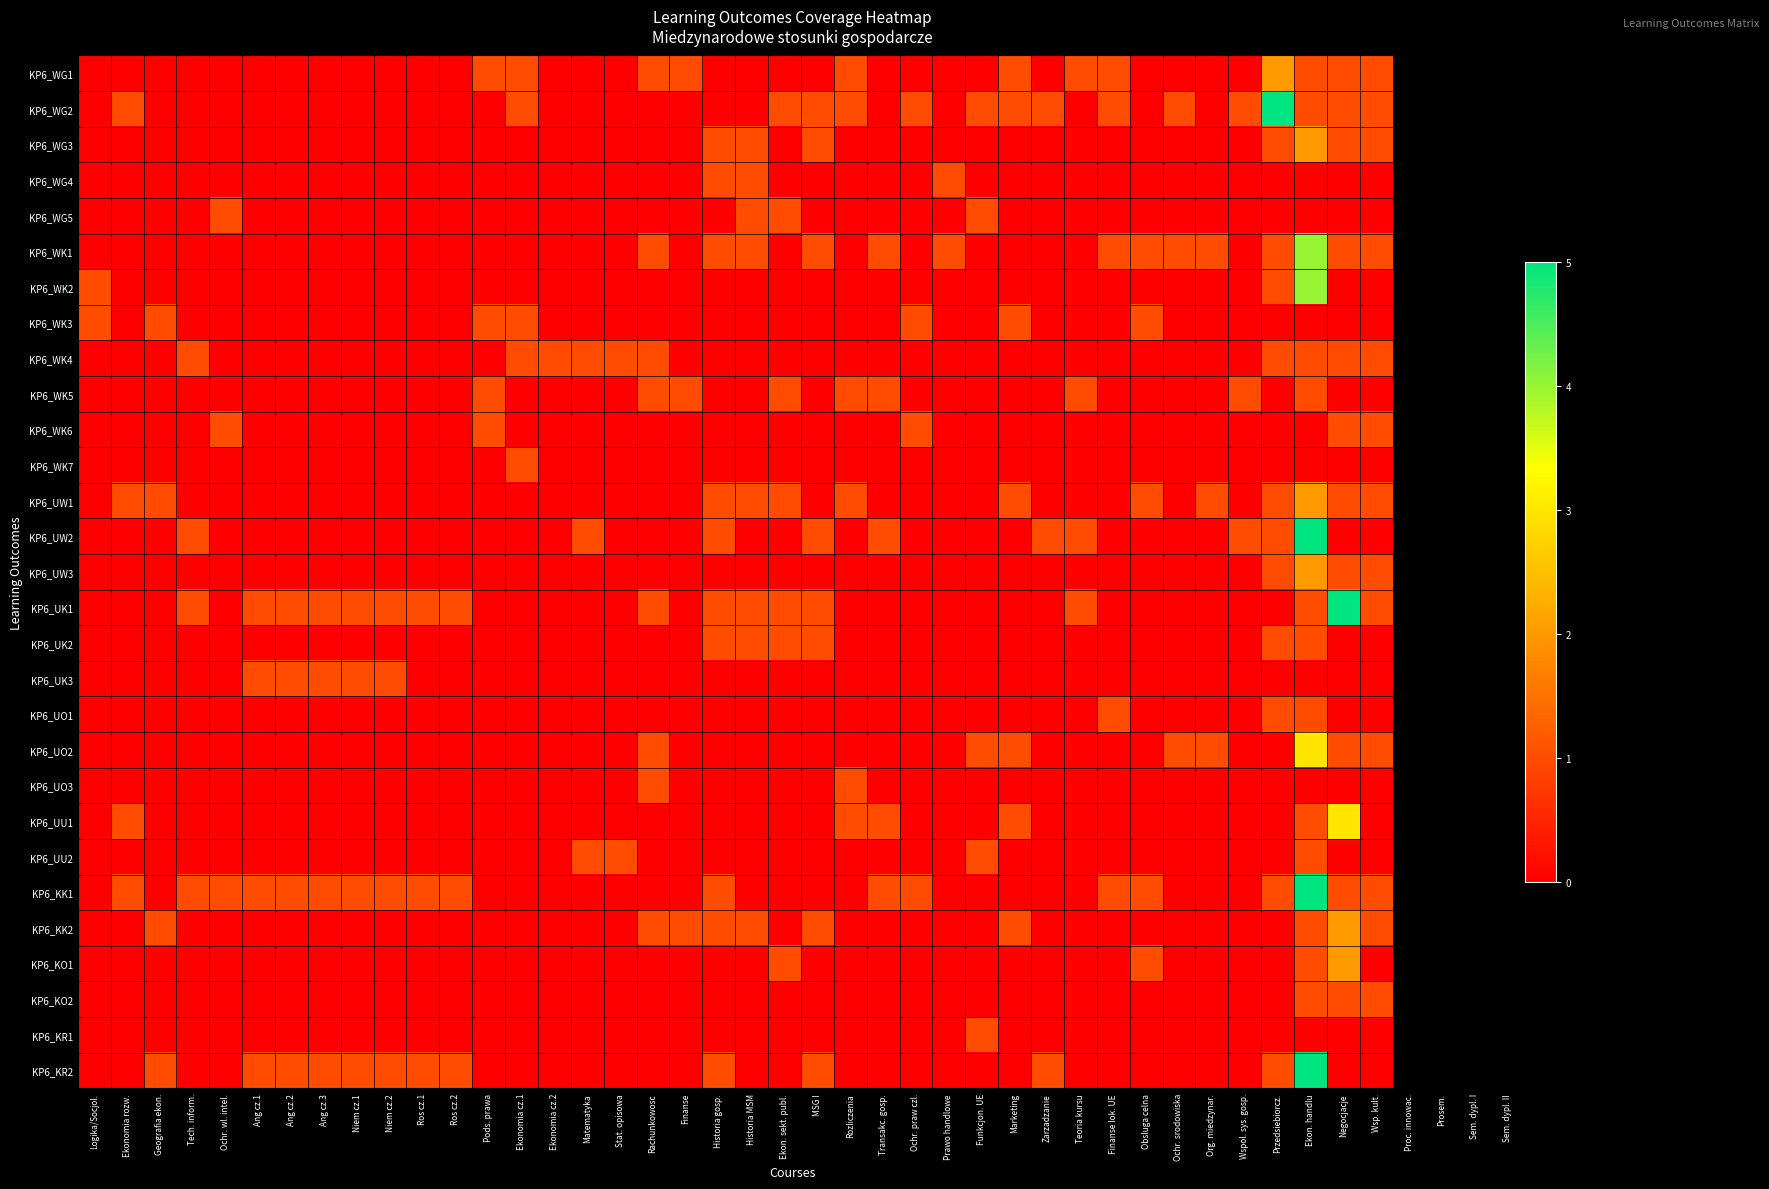

What is the total value across all series at MSG I?

8